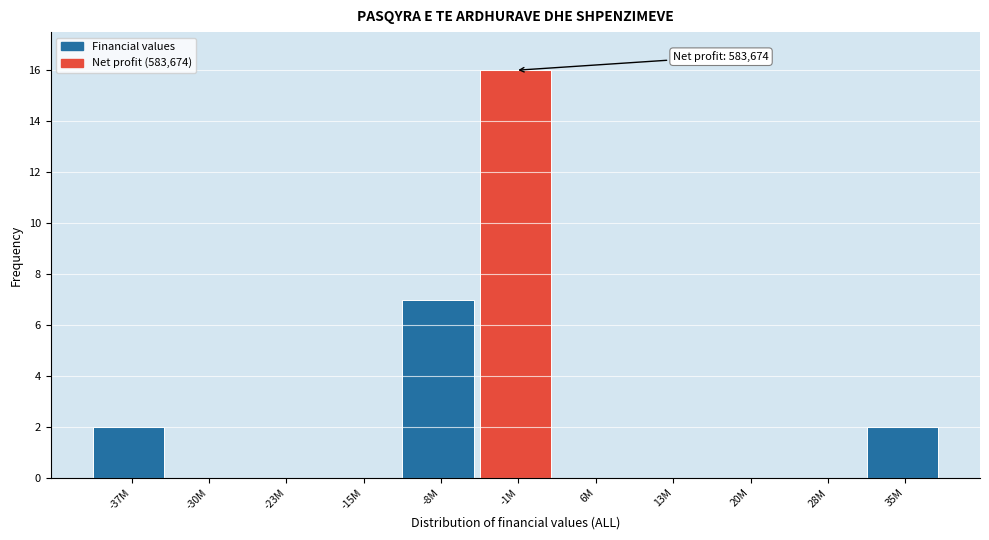

Reading left to right, what are all the values shown in this chart?

-37M=2	-30M=0	-23M=0	-15M=0	-8M=7	-1M=16	6M=0	13M=0	20M=0	28M=0	35M=2